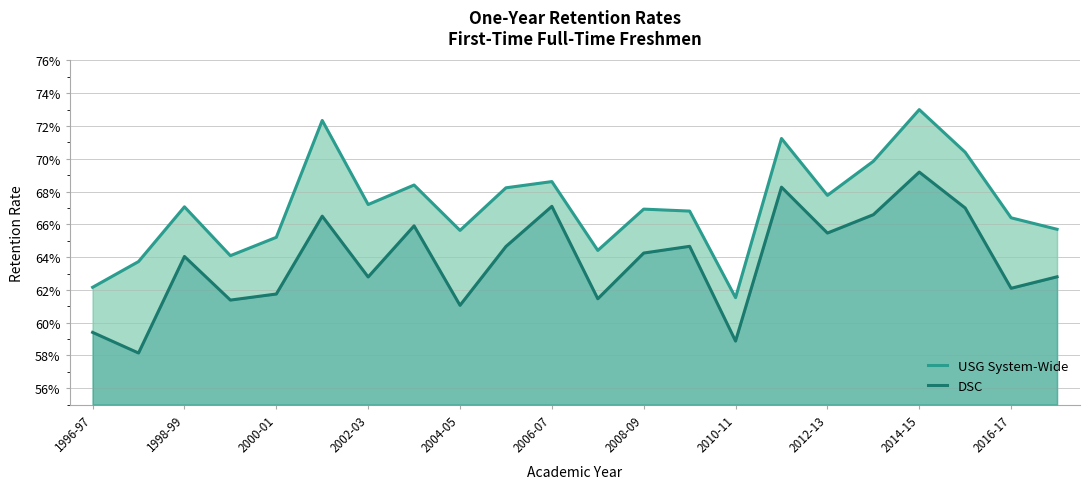

The DSC series shows 1.1 at 2014-15. True or false?

False